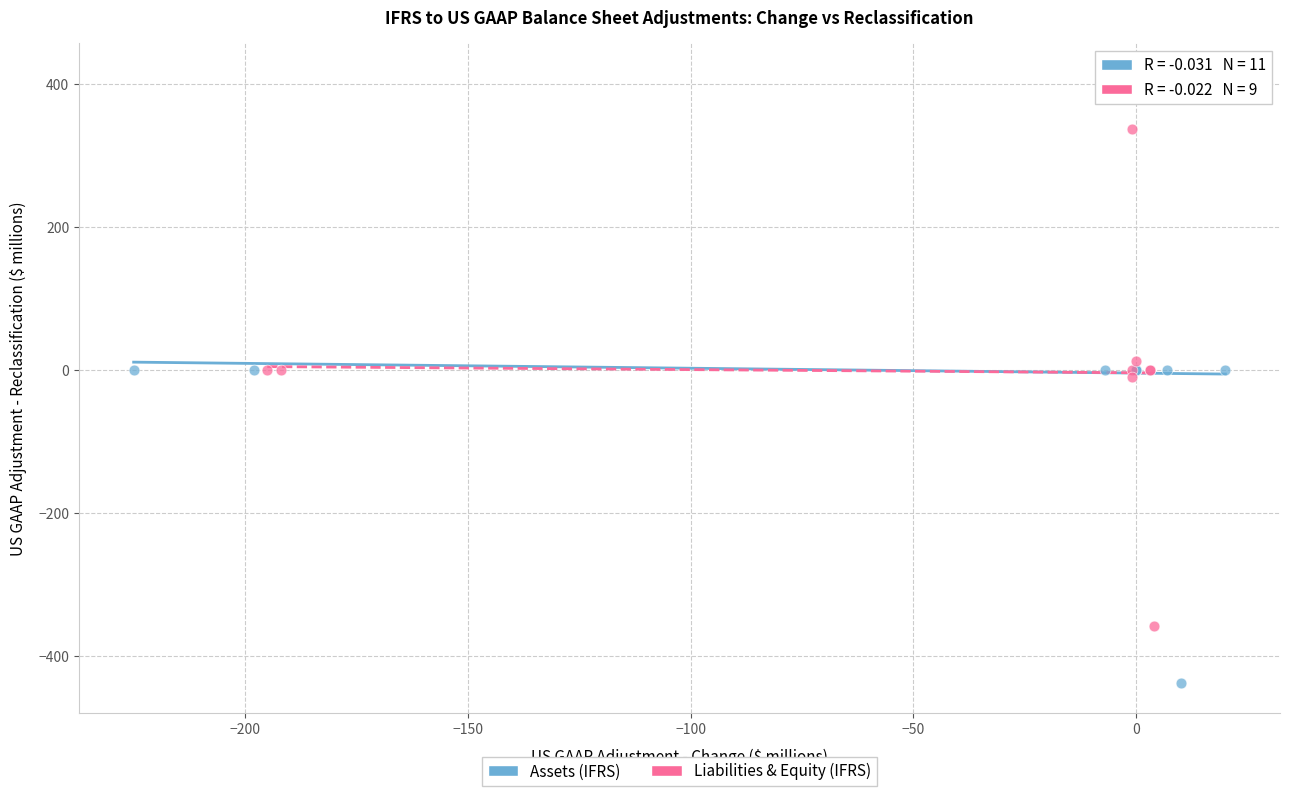

Which series contains the highest Y value?

Assets (IFRS)